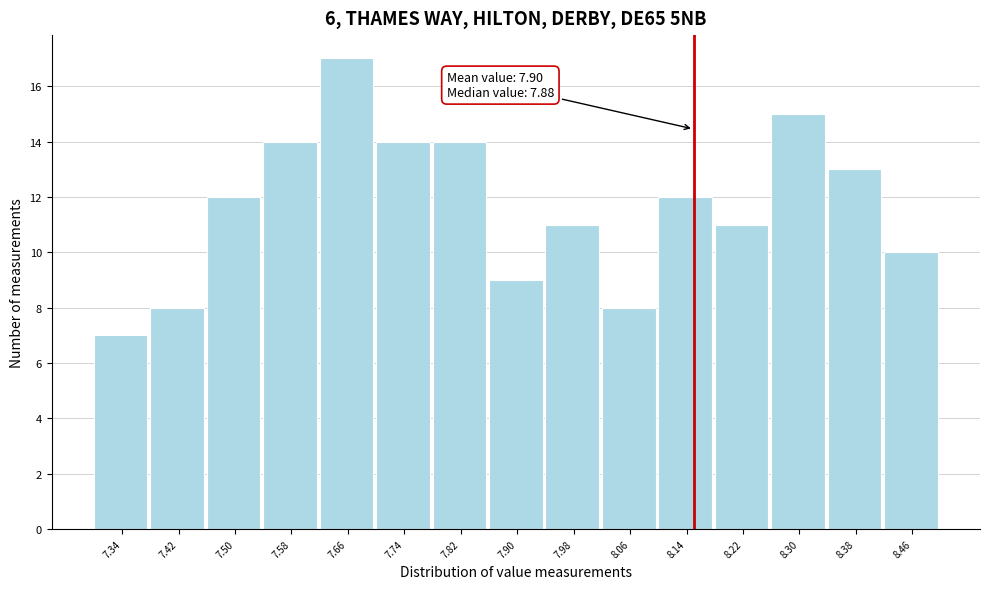

Which range on the x-axis has the tallest bar?

7.62 to 7.70